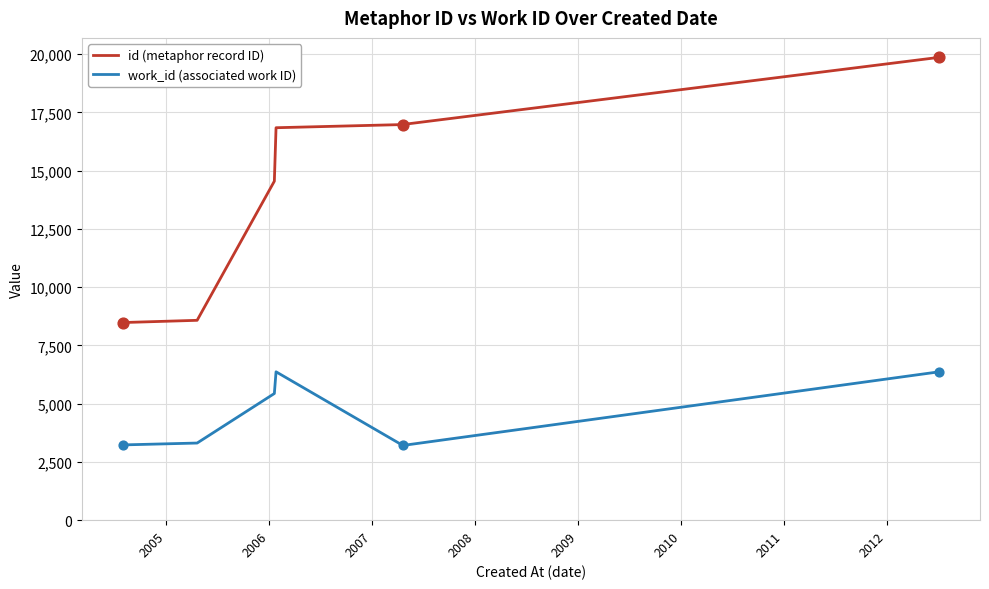

Is the value of work_id (associated work ID) at 2004 greater than the value of id (metaphor record ID) at 2012?

No